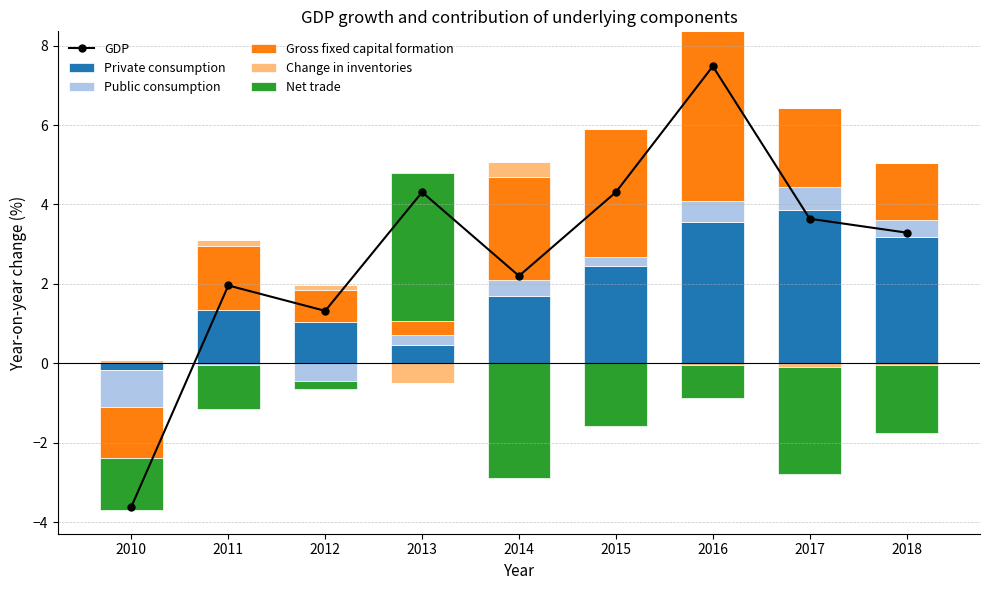

Which series has the largest total across all categories?

GDP